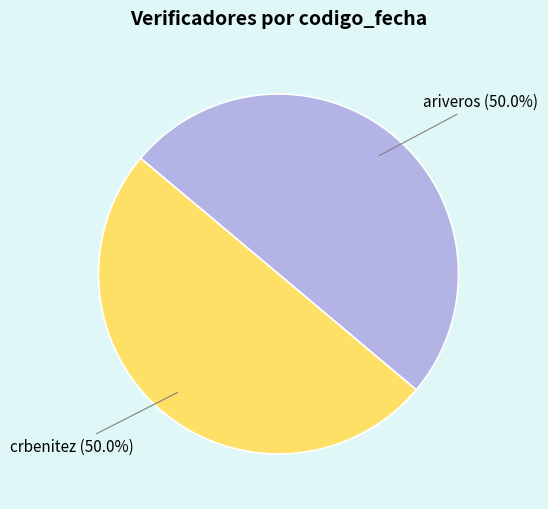

What is the ratio of the value at ariveros to the value at crbenitez?

1.0